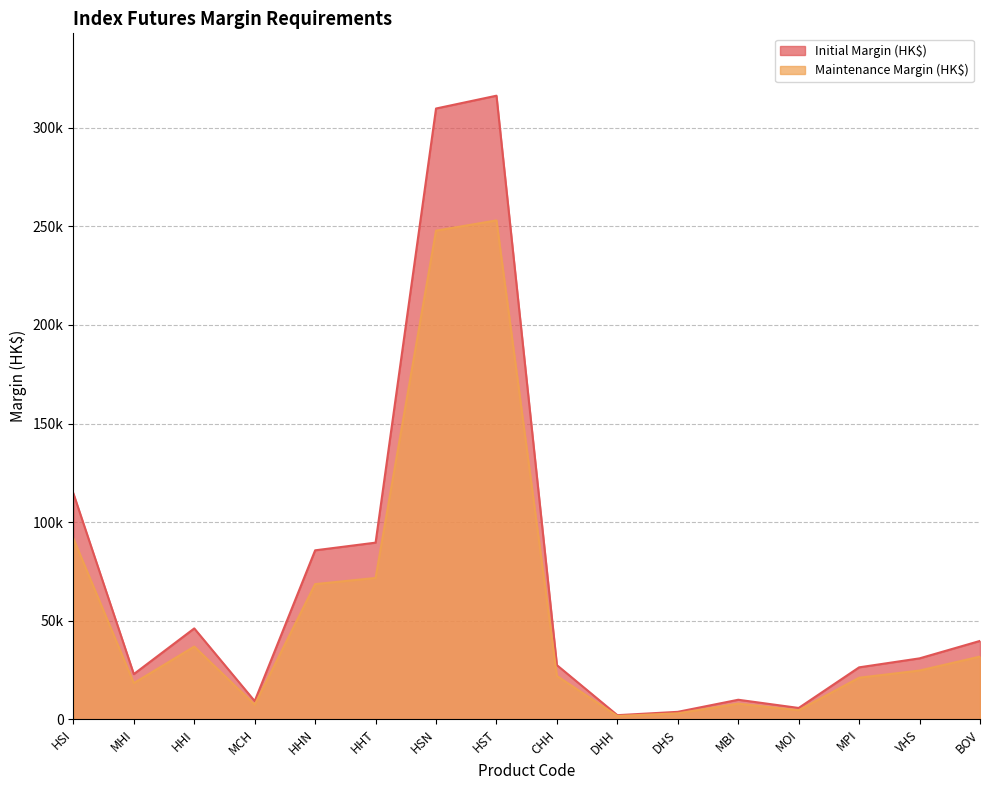

What are all the series names shown in the legend?

Initial Margin (HK$), Maintenance Margin (HK$)